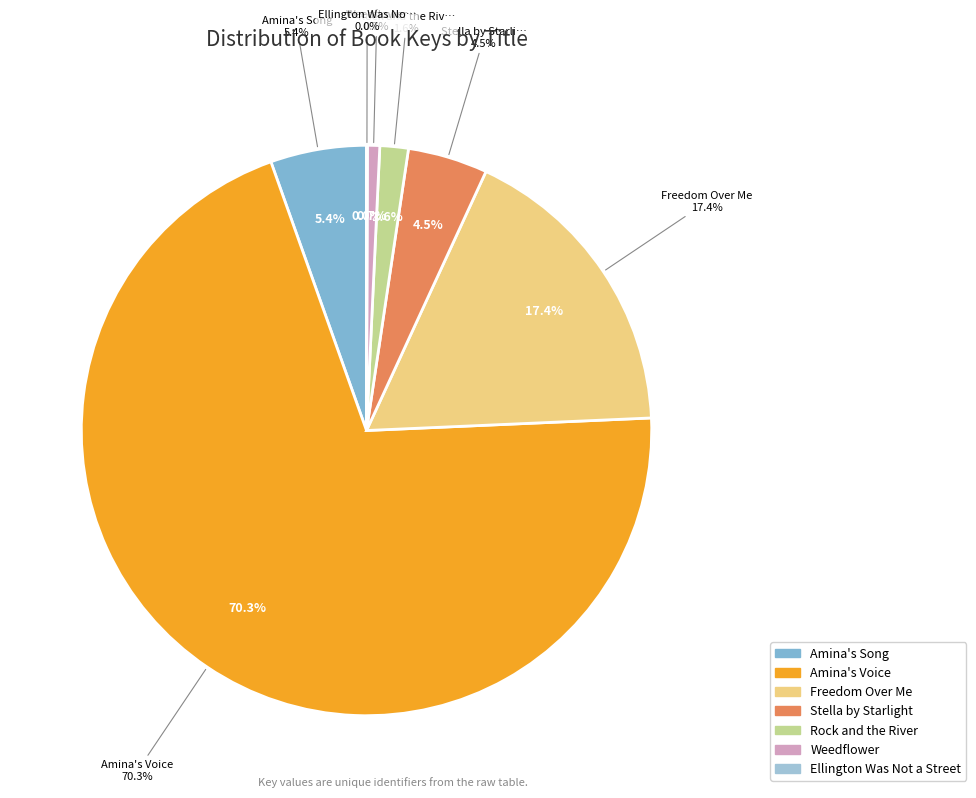

To the nearest percent, what portion does Stella by Starlight represent?

5%